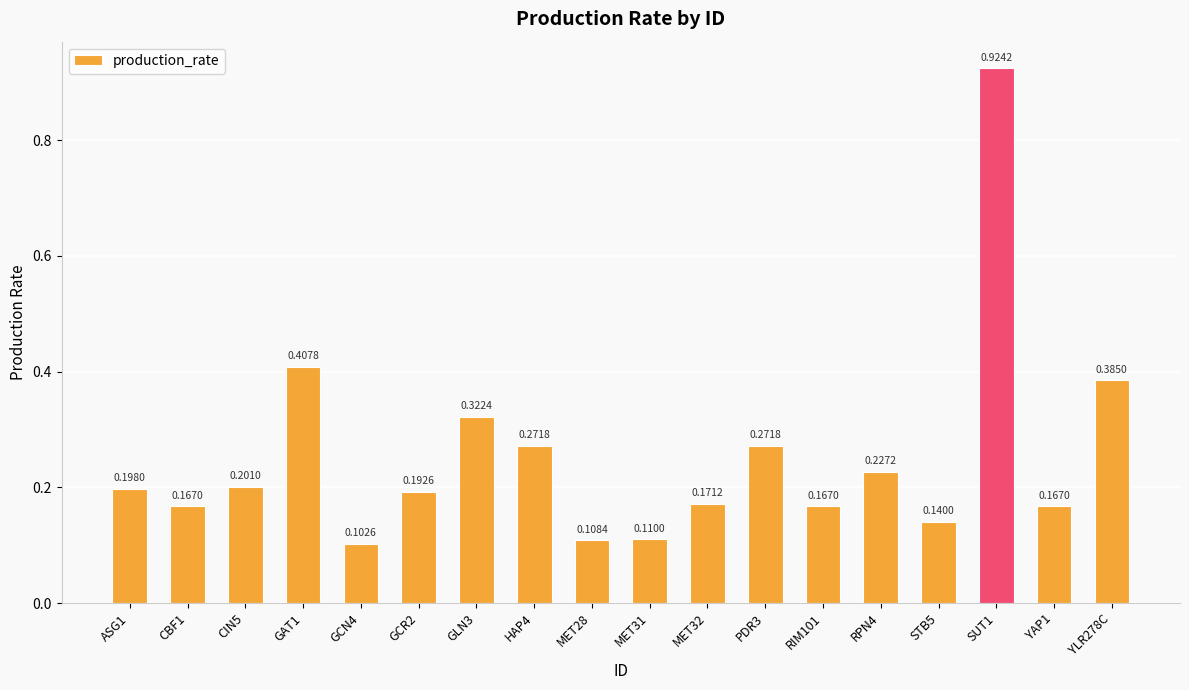

Which has a higher value, CIN5 or ASG1?

CIN5